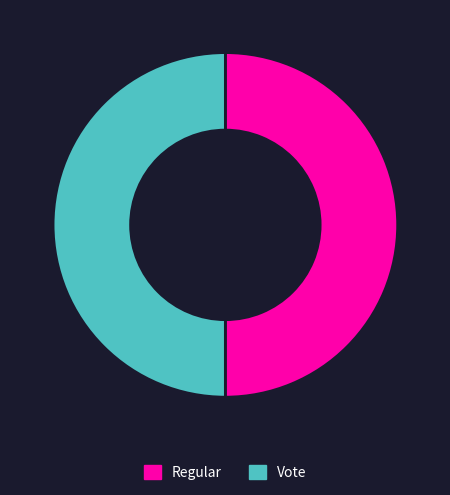

Is the sum of Vote and Regular greater than half?

Yes